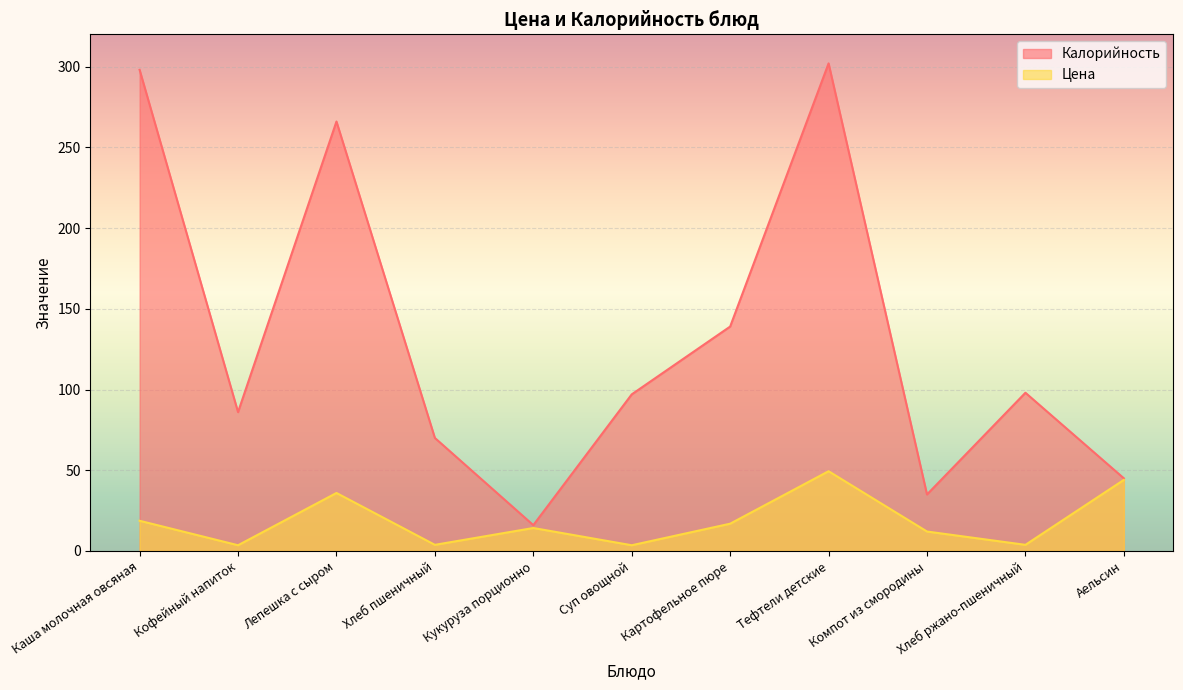

How many values in the Калорийность series exceed 97?

5